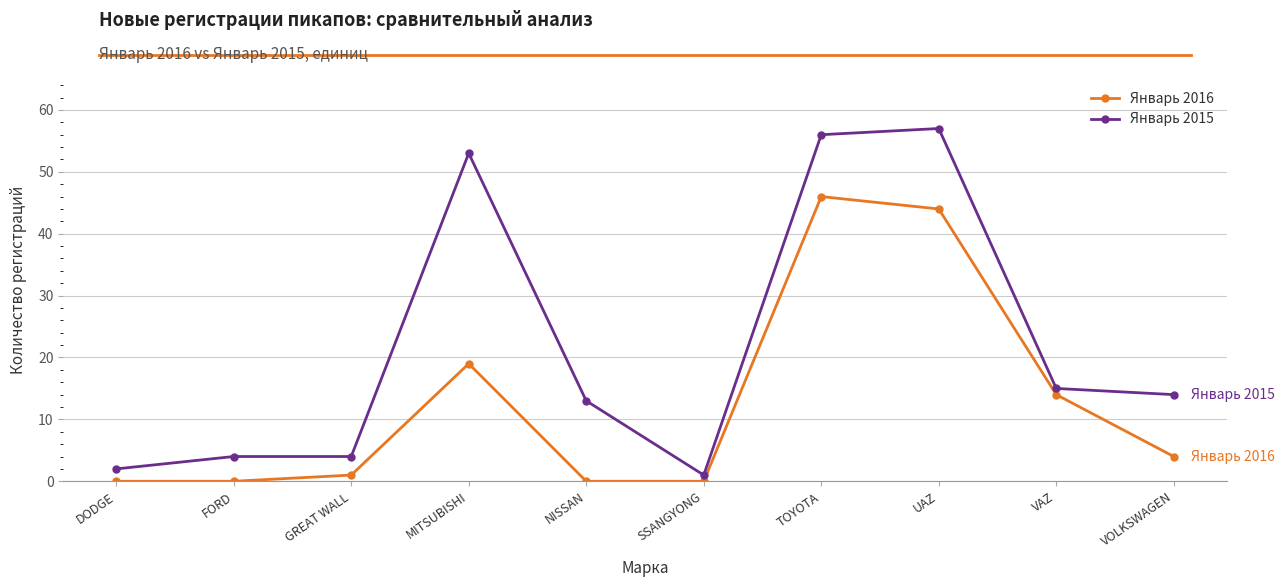

Which series has the largest total across all categories?

Январь 2015